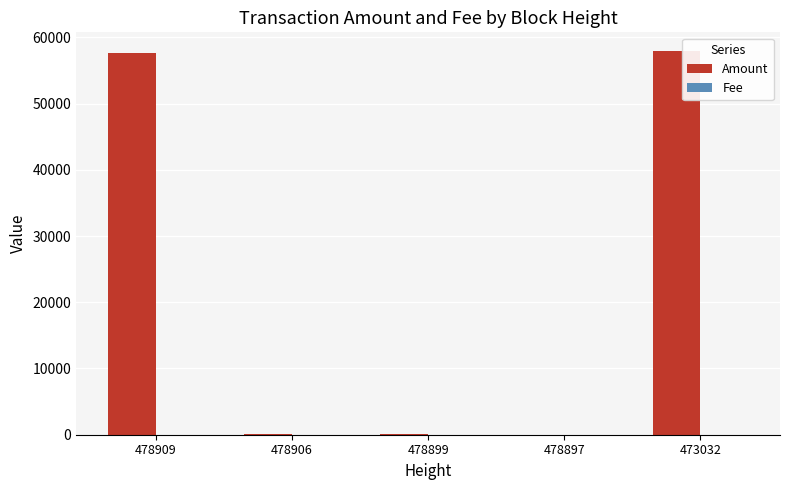

What is the average value of the Amount series?

23143.5